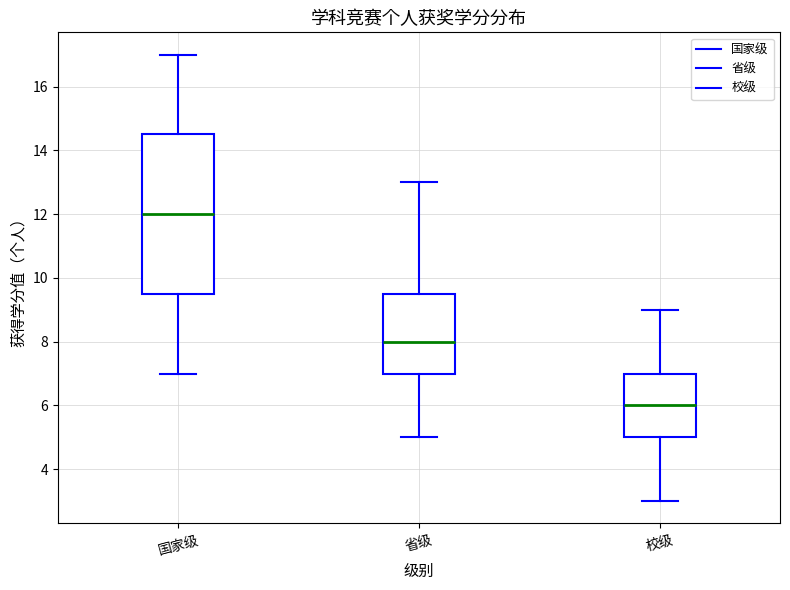

Where does the upper whisker of the box for 校级 end on the y-axis? The values are not printed on the chart, so give them approximately, as read against the axis.

9.0